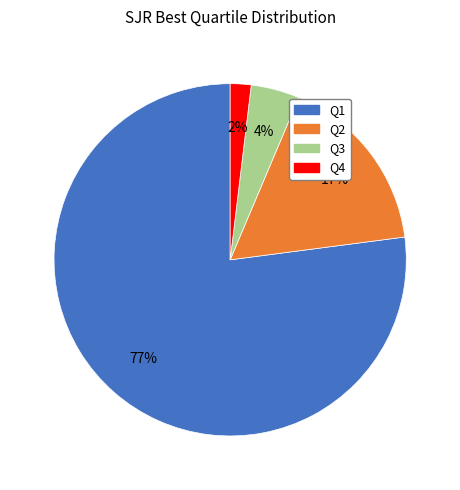

True or false: Q1 accounts for 66% of the total.

False